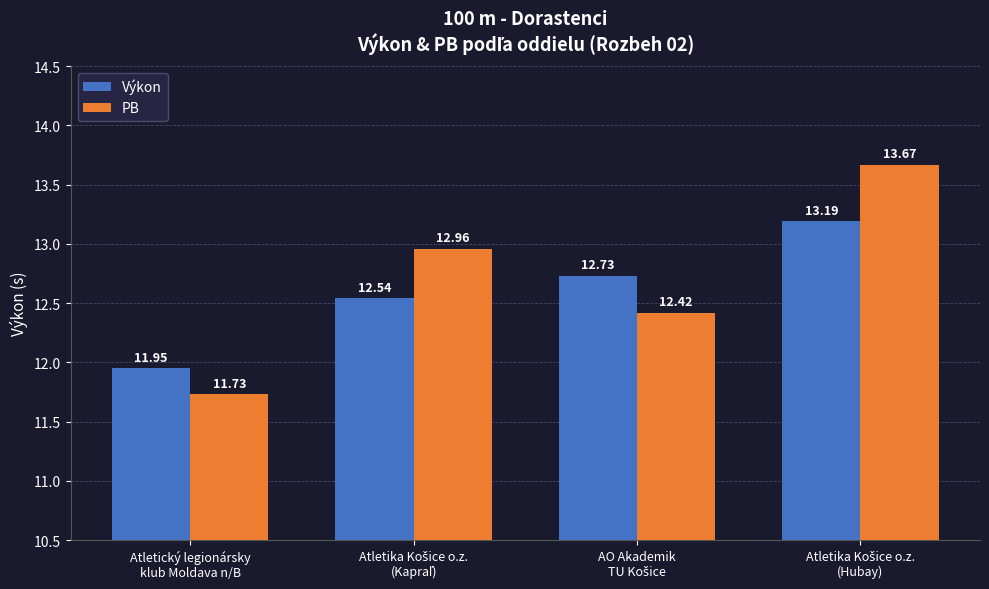

What is the greatest value displayed?

13.7